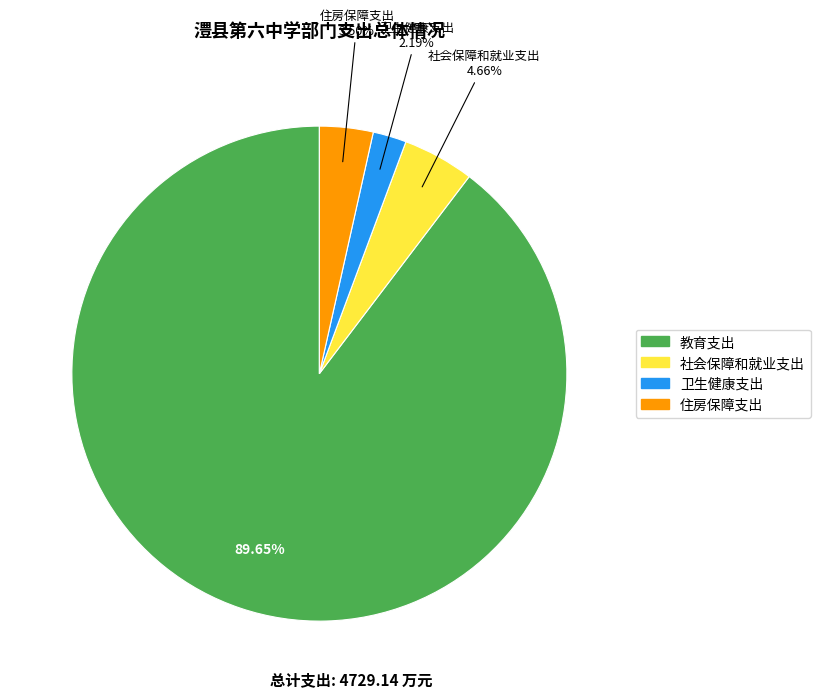

Which slice represents more than half of the pie?

教育支出